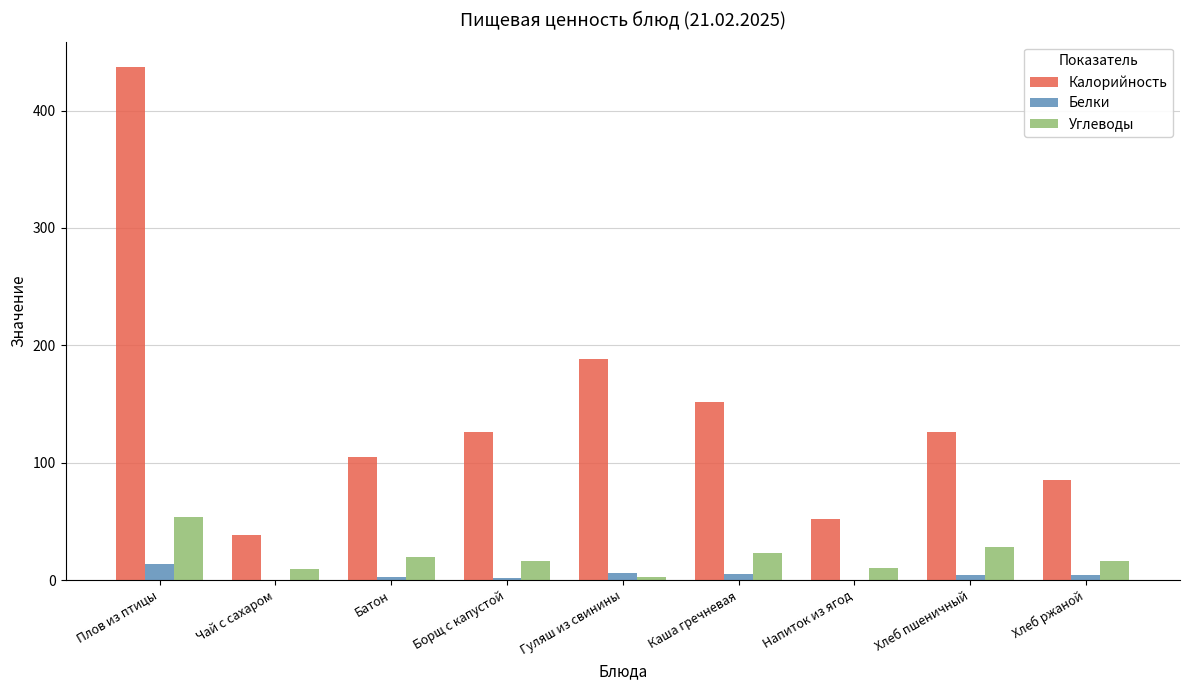

How many distinct data groups are displayed?

3